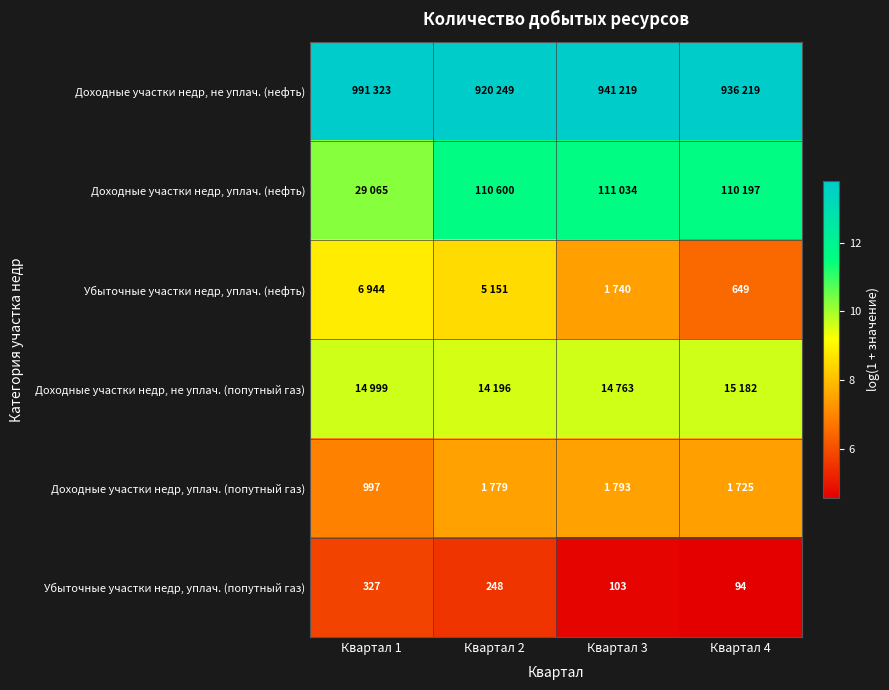

At which category is the sum across all series the highest?

Квартал 2